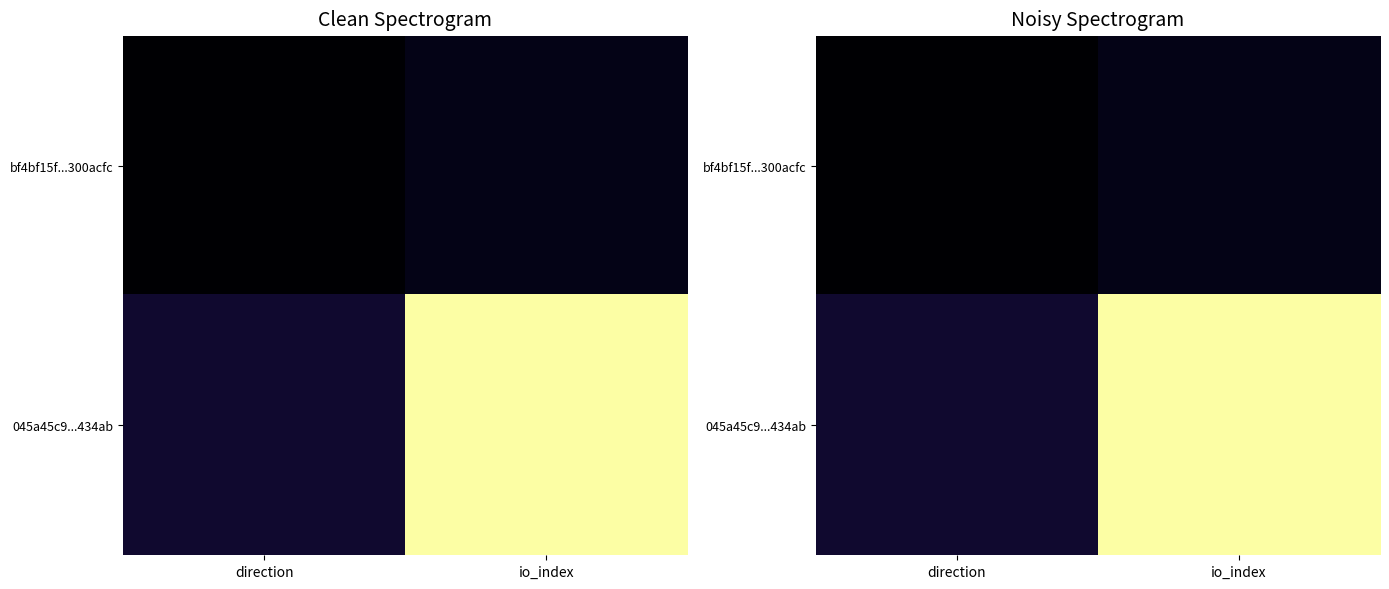

At how many categories does at least one series exceed 10?

1